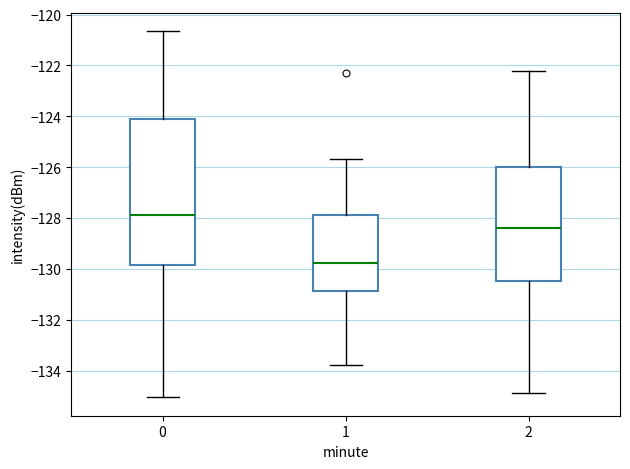

Reading left to right, read every box against the y-axis: the position of its median line, the range the box covers, and the ends of its whiskers. The values are not printed on the chart, so give them approximately, as read against the axis.

0: median -127.8, box -129.8 to -124.2, whiskers -135.0 to -120.6
1: median -129.8, box -130.8 to -127.8, whiskers -133.8 to -125.6
2: median -128.4, box -130.4 to -126.0, whiskers -135.0 to -122.2